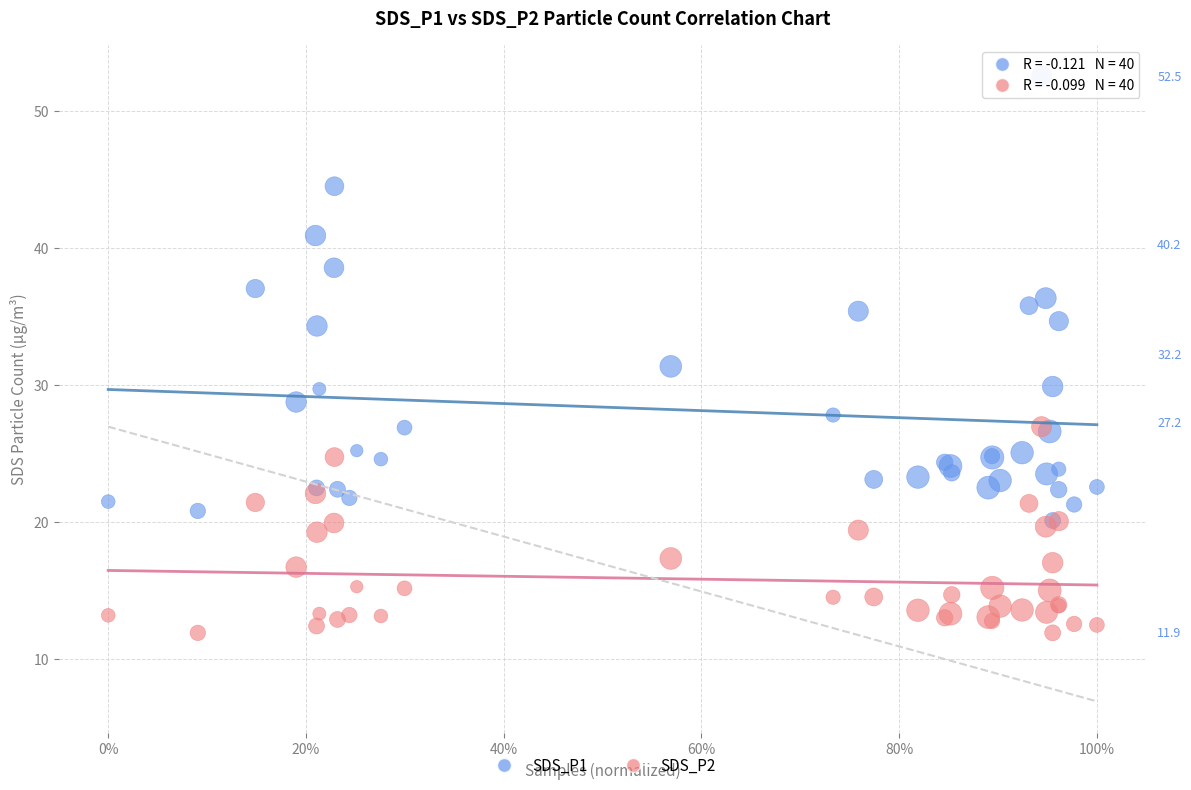

What are all the series names shown in the legend?

SDS_P1, SDS_P2